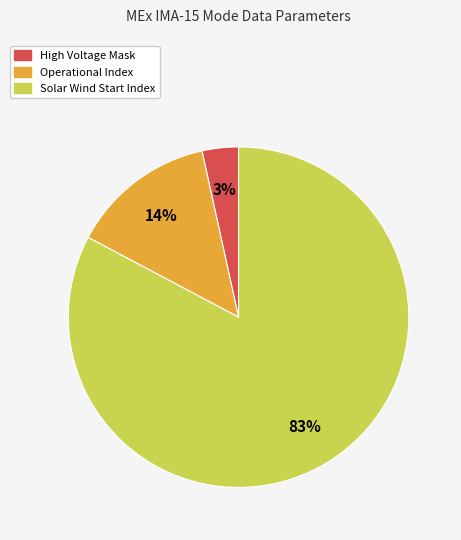

To the nearest percent, what is the average slice percentage?

33%